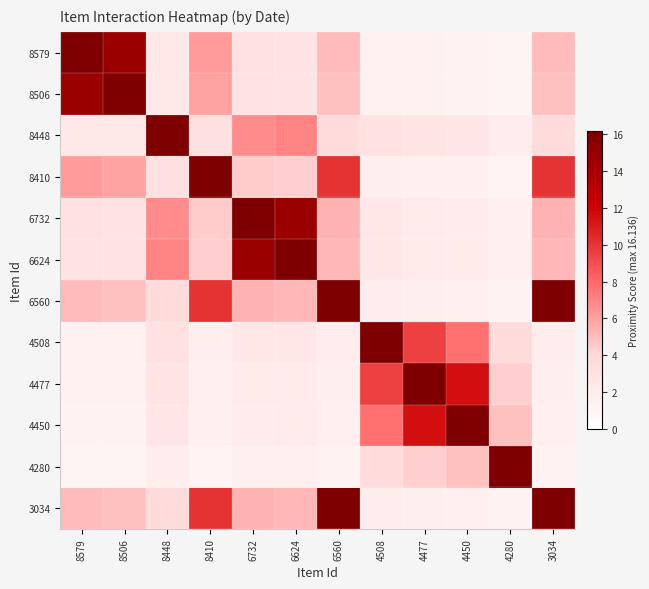

Rank the series by their maximum value, from highest to lowest.

8579, 8506, 8448, 8410, 6732, 6624, 6560, 4508, 4477, 4450, 4280, 3034